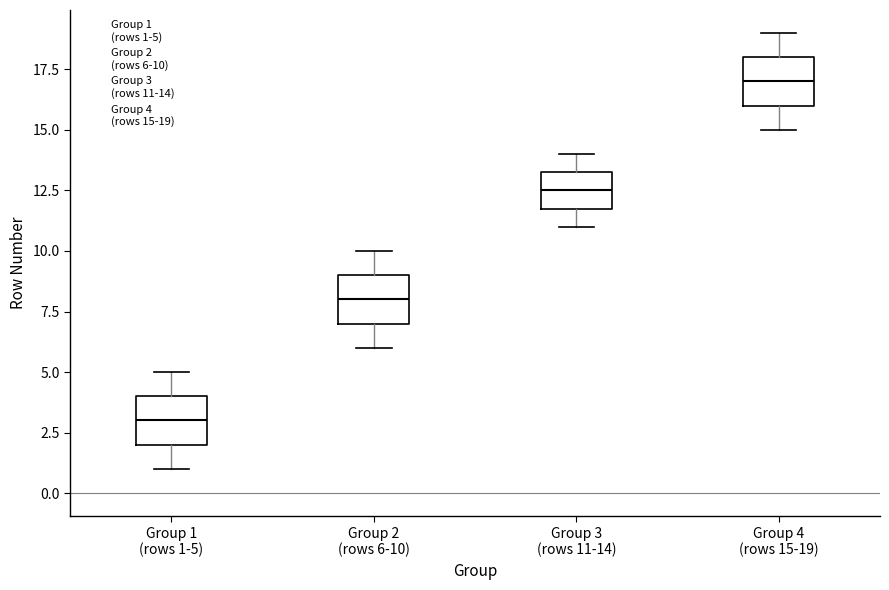

Which box has the highest median line?

Group 4 (rows 15-19)